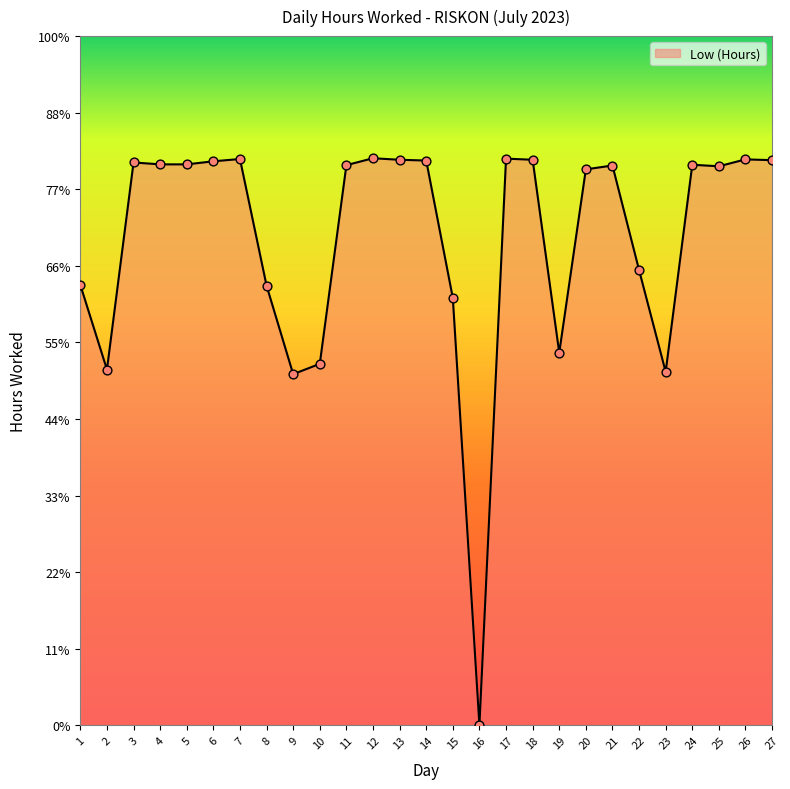

Approximately how many times larger is the value at 9 compared to 5?

0.6